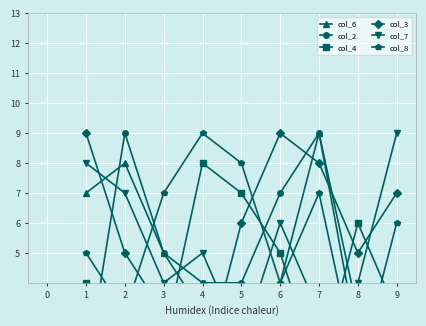

How many series are shown in this chart?

6